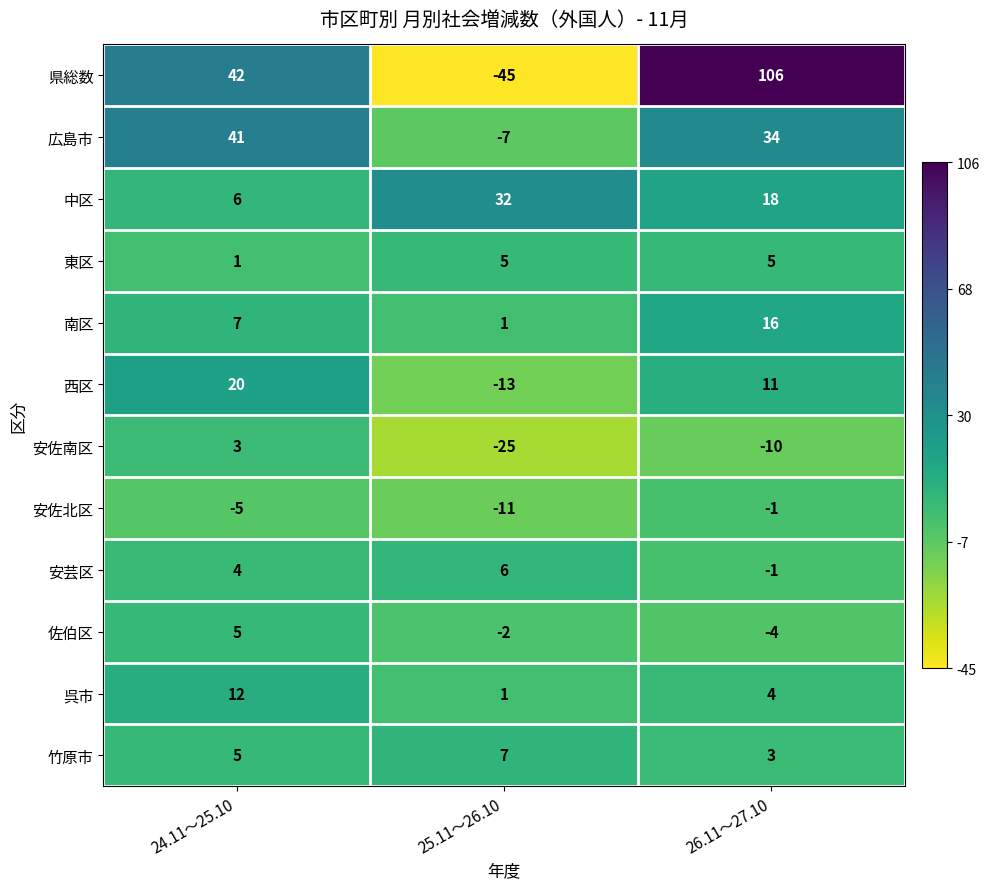

The value of 広島市 at 24.11～25.10 is 13. True or false?

False